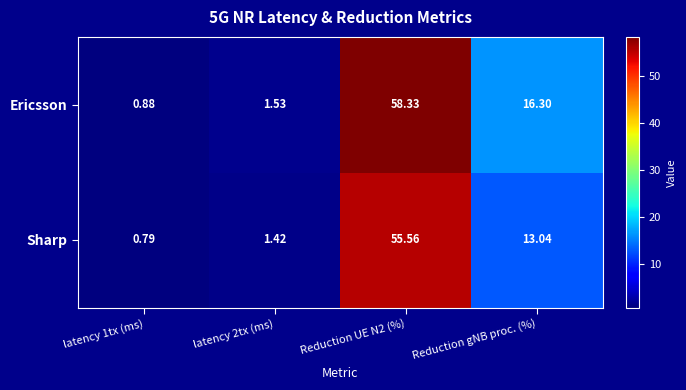

At which label is Ericsson closest to 29?

Reduction gNB proc. (%)